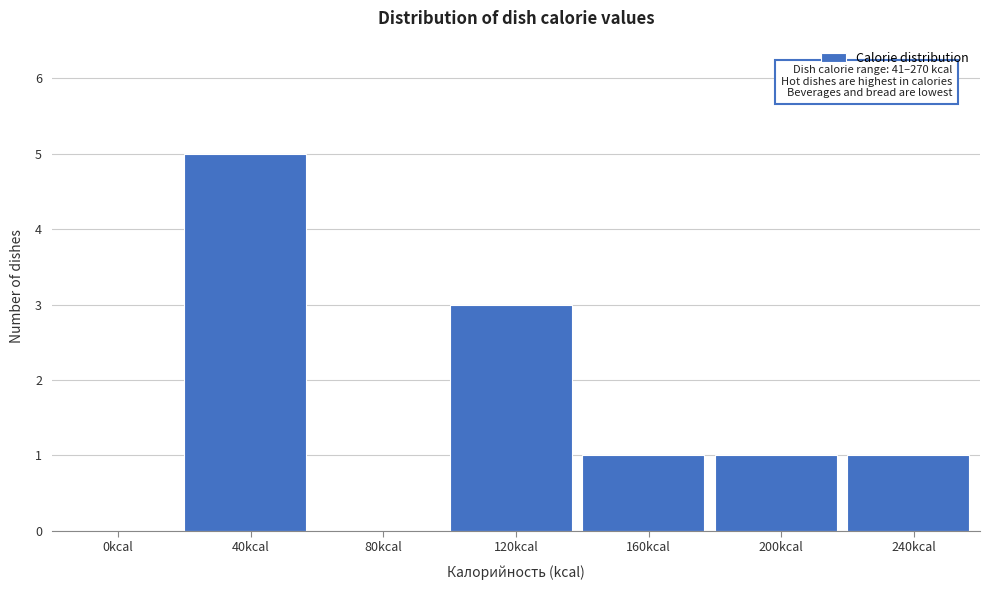

Reading left to right, extract all data points from this chart.

0kcal=0	40kcal=5	80kcal=0	120kcal=3	160kcal=1	200kcal=1	240kcal=1